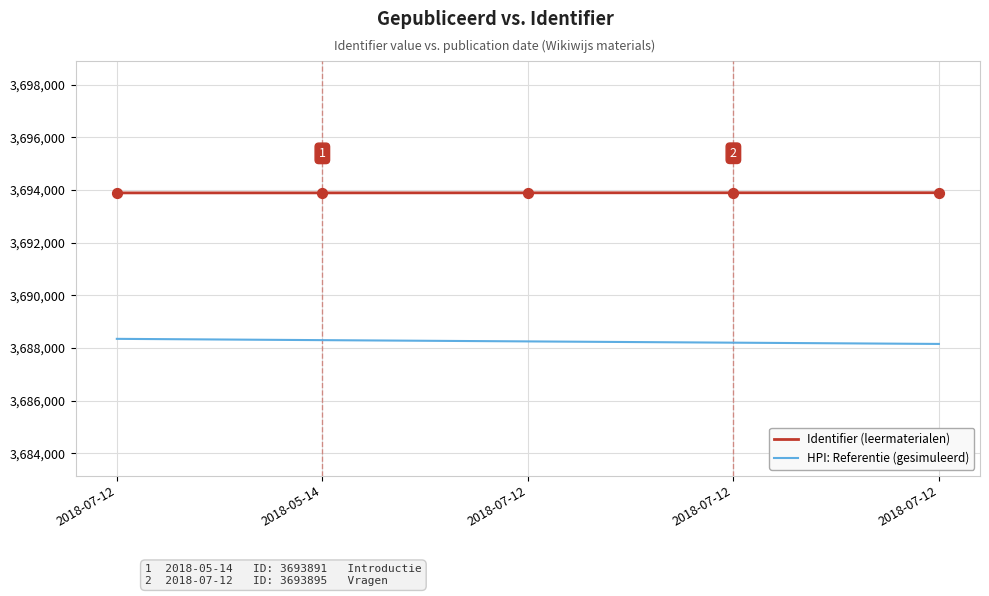

What are all the series names shown in the legend?

Identifier (leermaterialen), HPI: Referentie (gesimuleerd)